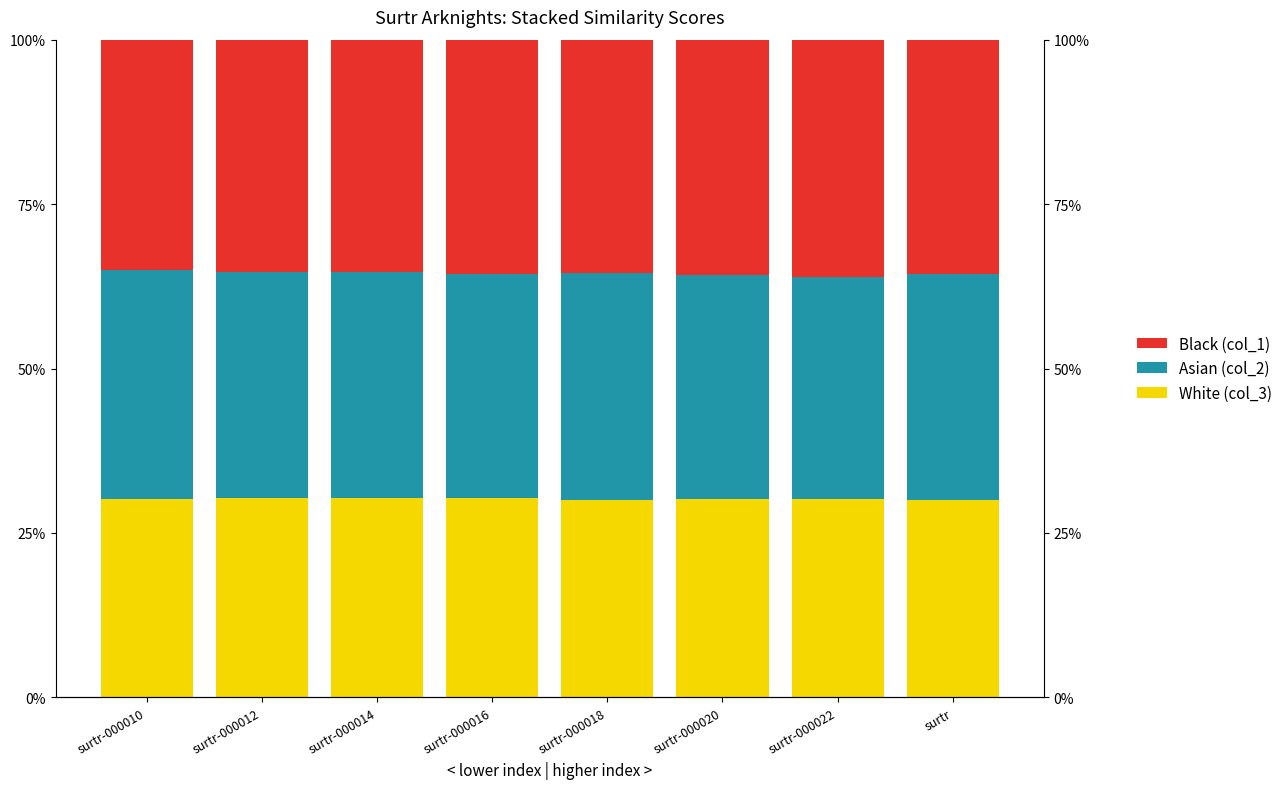

Is the value of col_1 (Black) at surtr-000022 greater than the value of col_2 (Asian) at surtr-000010?

Yes